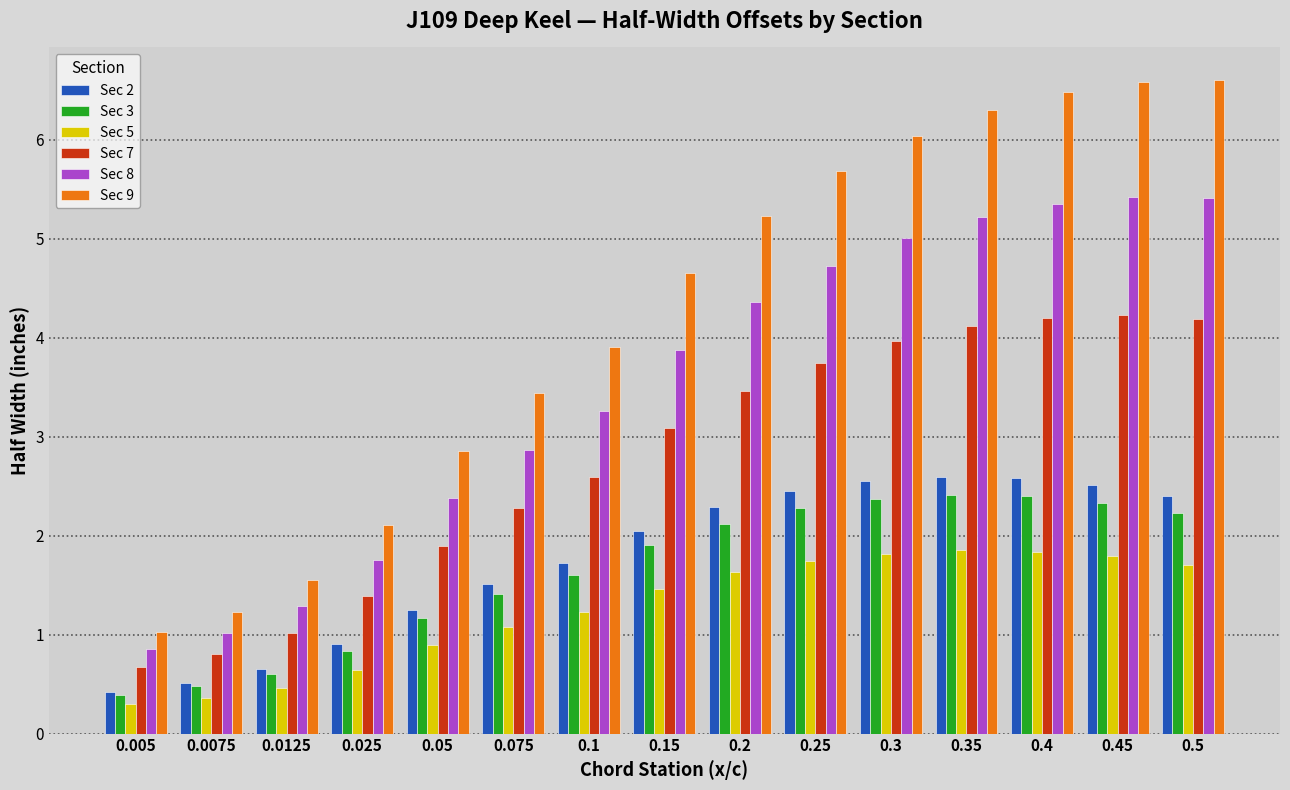

What is the sum of all Sec 8 values?

52.8